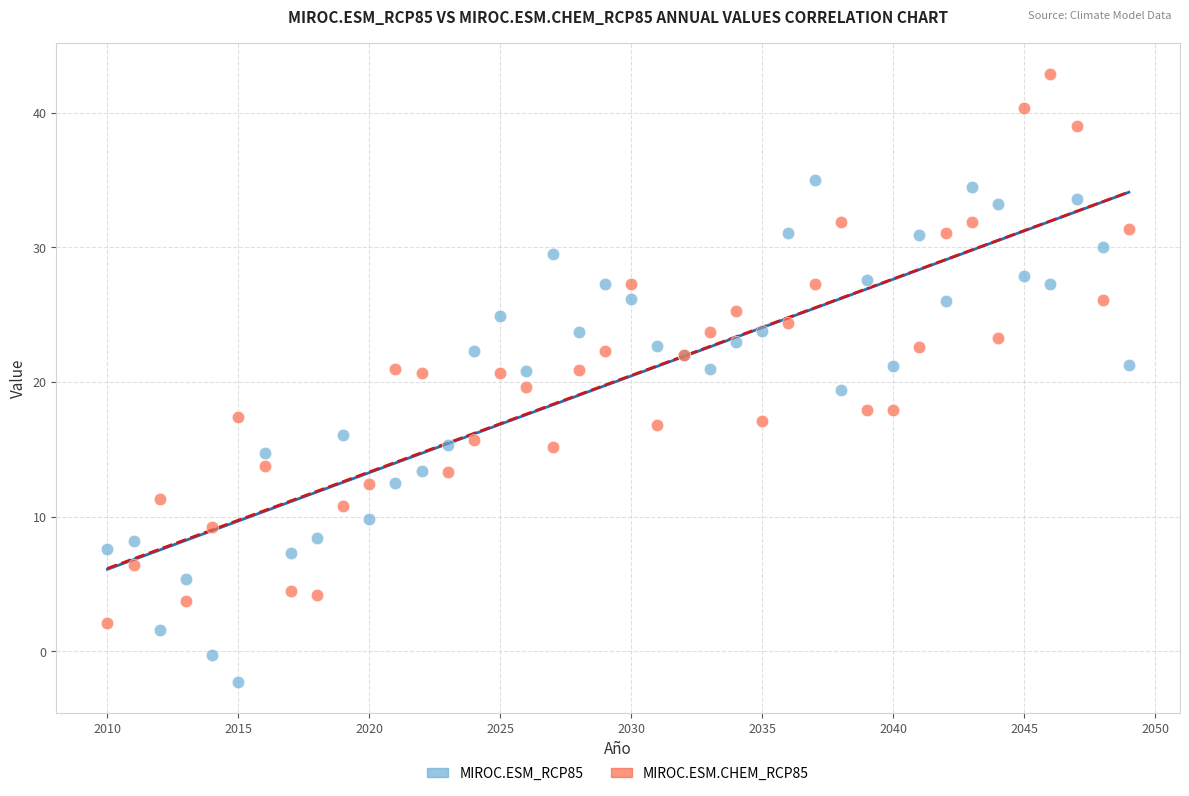

Which series reaches the minimum Y coordinate?

MIROC.ESM_RCP85